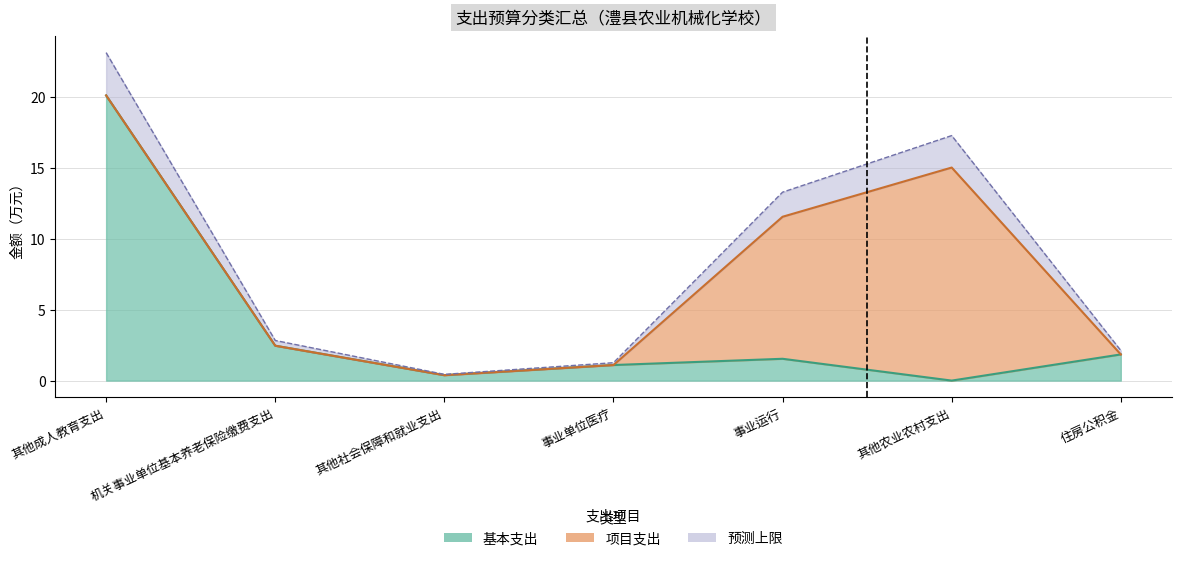

The chart shows a value of 2.5 at 机关事业单位基本养老保险缴费支出. True or false?

True